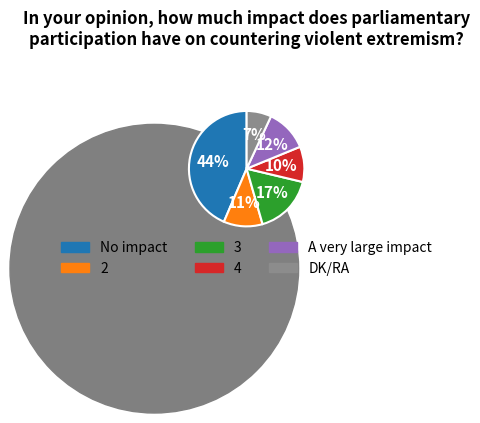

Do DK/RA and 3 together represent more than half of the pie?

No